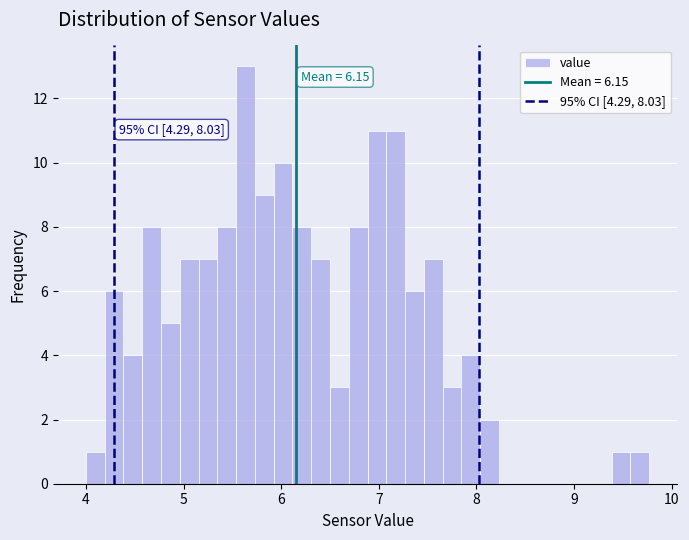

Around what value on the x-axis is the tallest bar? Give the approximate position of its centre, as read against the axis.

5.6